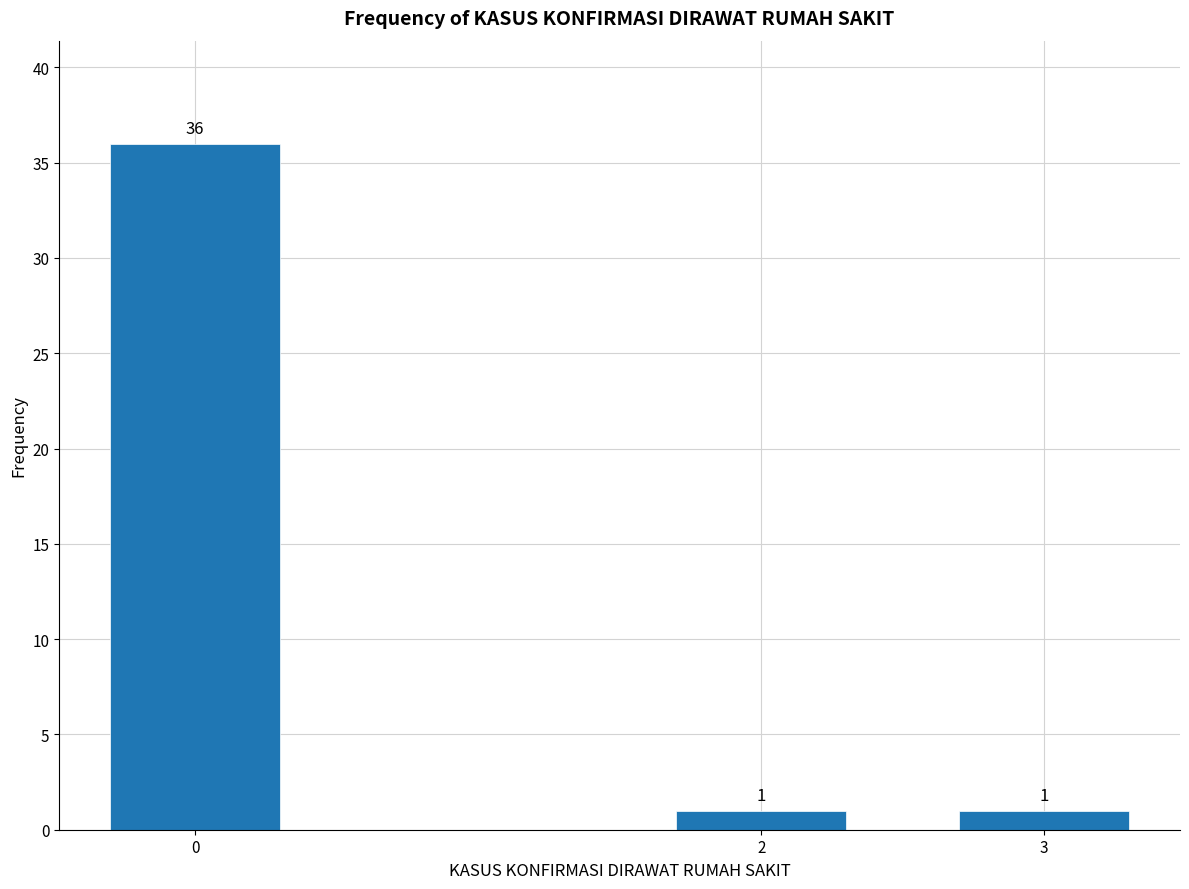

Reading left to right, extract all data points from this chart.

36	1	1